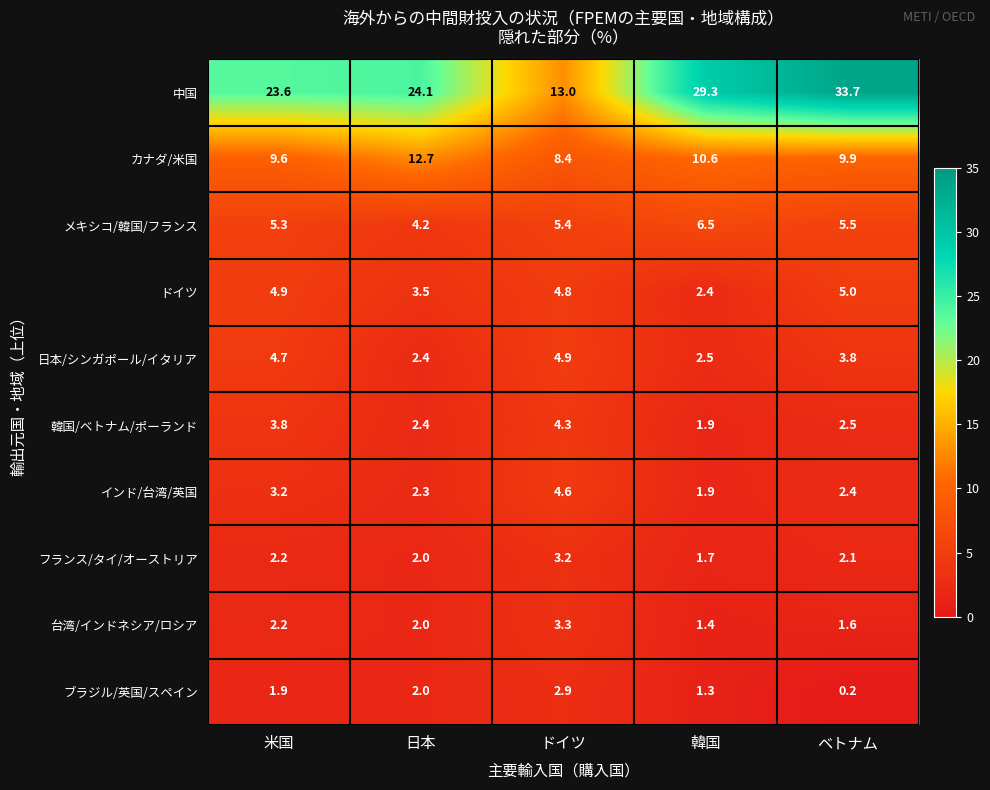

At how many categories does at least one series exceed 0?

5